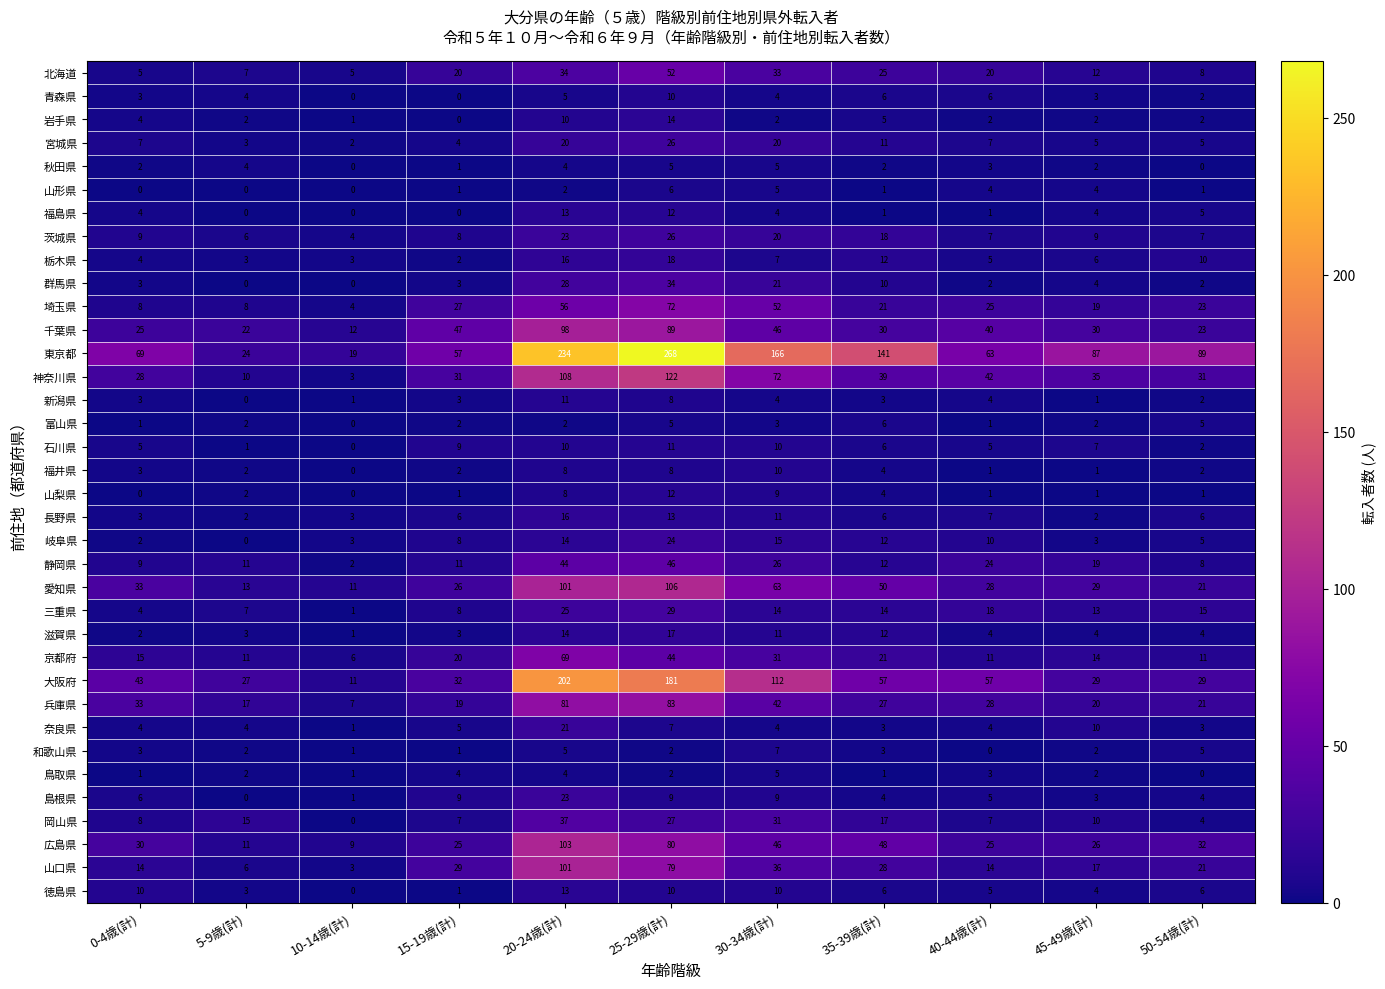

At which label does 岩手県 first exceed 2?

0-4歳(計)